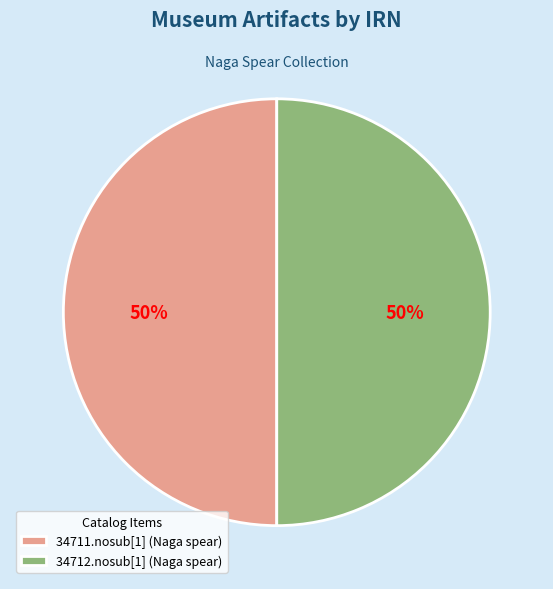

To the nearest percent, what portion does 34712.nosub[1] (Naga spear) represent?

50%